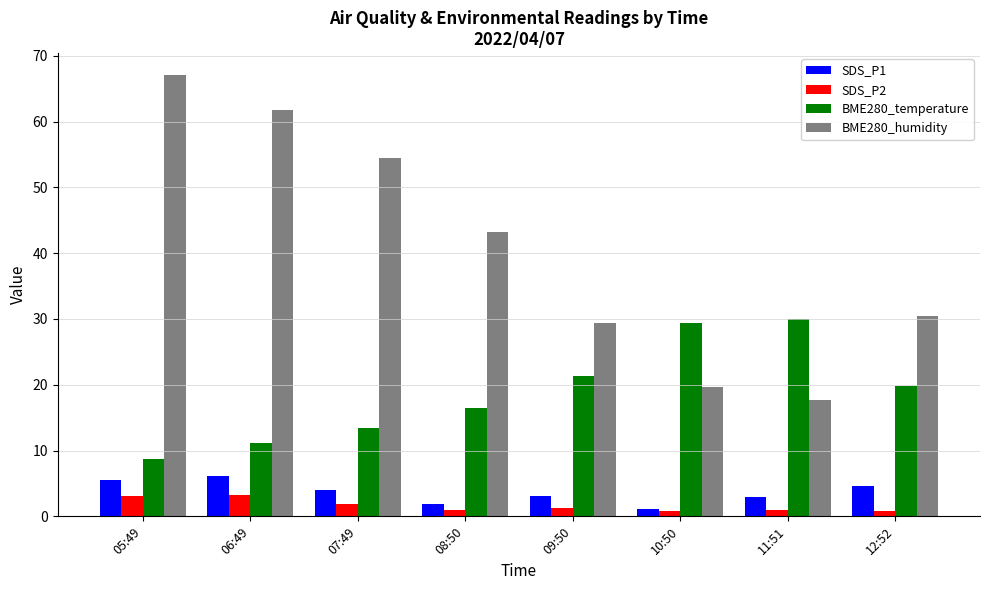

The value of BME280_humidity at 12:52 is 52.5. True or false?

False